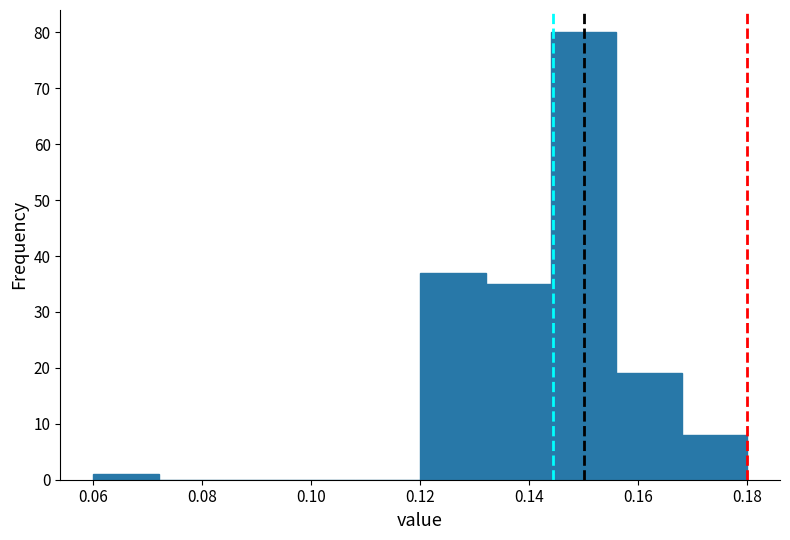

Reading left to right, transcribe this chart: for each bar, give the range it covers on the x-axis and its height. The values are not printed on the chart, so give them approximately, as read against the axis.

0.060 to 0.072: 1
0.072 to 0.084: 0
0.084 to 0.096: 0
0.096 to 0.108: 0
0.108 to 0.120: 0
0.120 to 0.132: 37
0.132 to 0.144: 35
0.144 to 0.156: 80
0.156 to 0.168: 19
0.168 to 0.180: 8